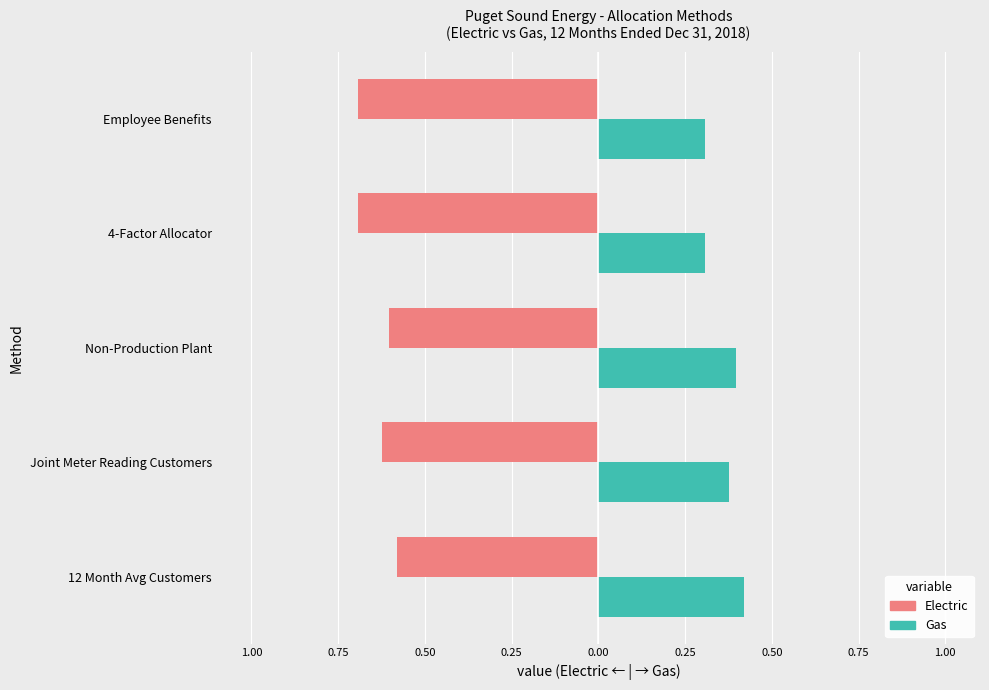

Reading right to left, extract all data points from this chart.

Electric: -0.7	-0.7	-0.6	-0.6	-0.6
Gas: 0.3	0.3	0.4	0.4	0.4